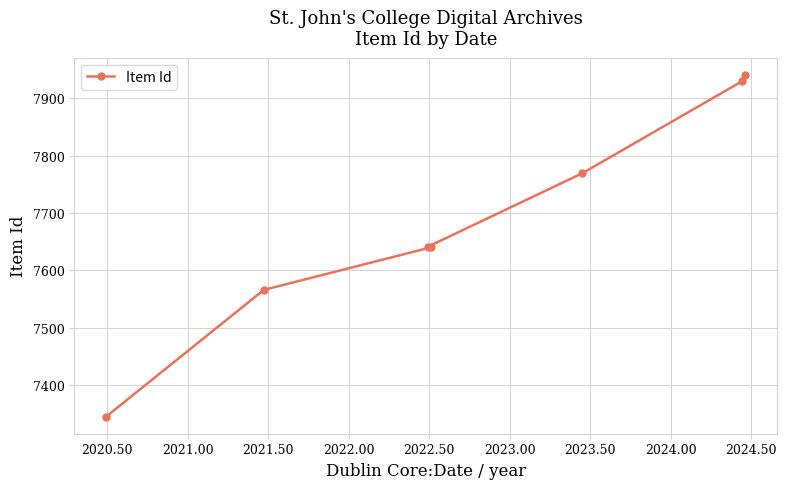

What is the smallest value displayed?

7345